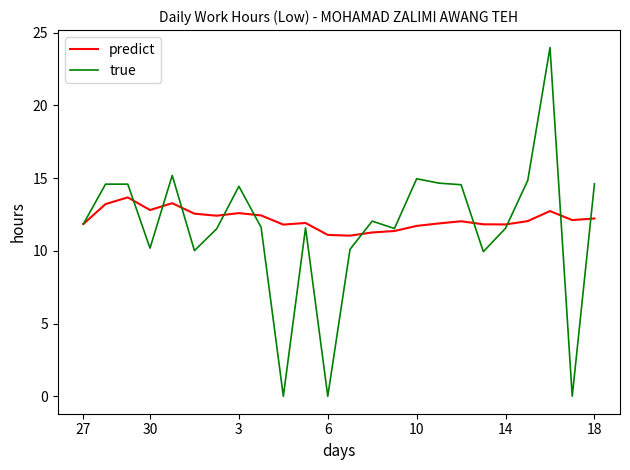

How many categories are shown in the chart?

24